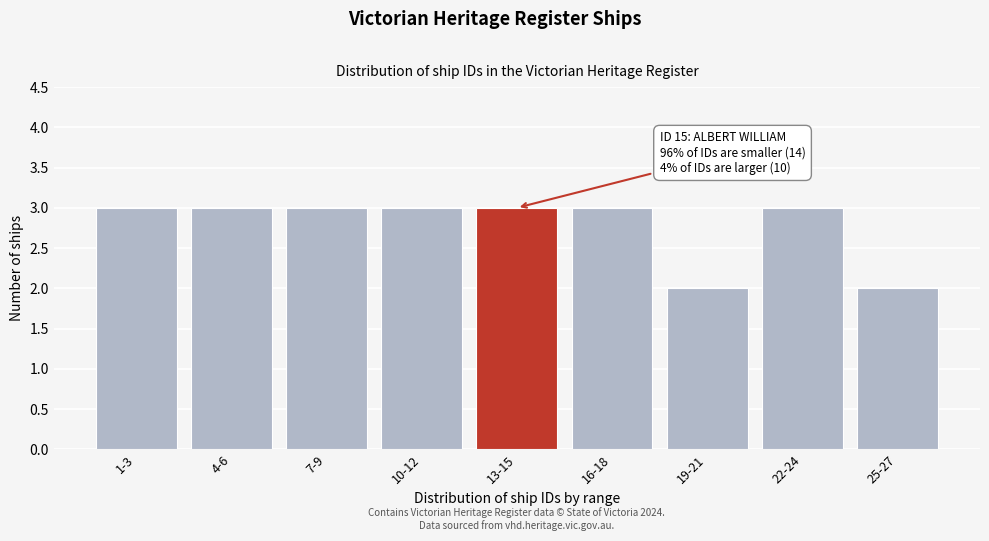

Reading left to right, extract all data points from this chart.

1-3=3	4-6=3	7-9=3	10-12=3	13-15=3	16-18=3	19-21=2	22-24=3	25-27=2